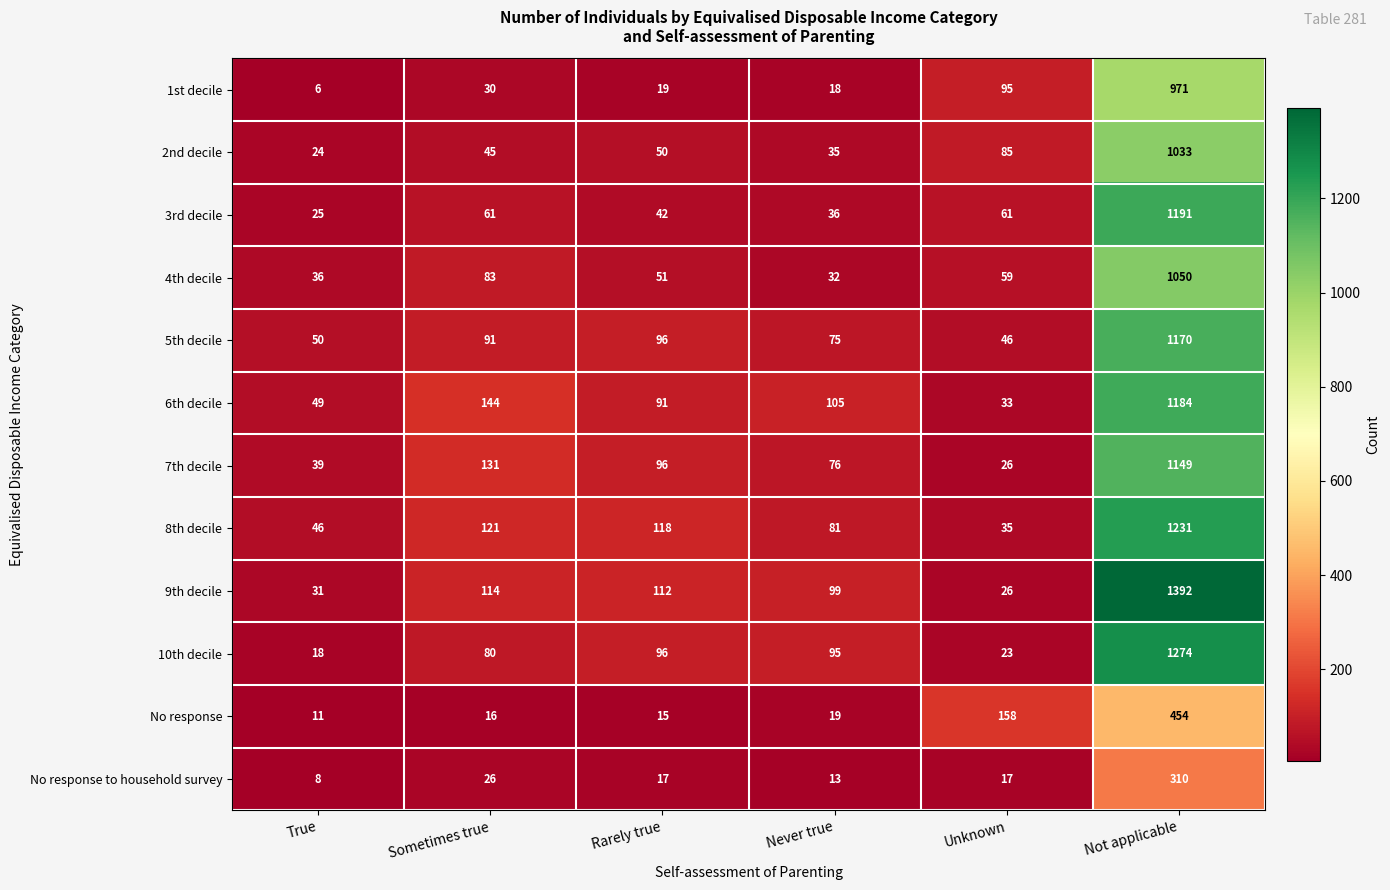

Which series changed the most between True and Unknown?

No response